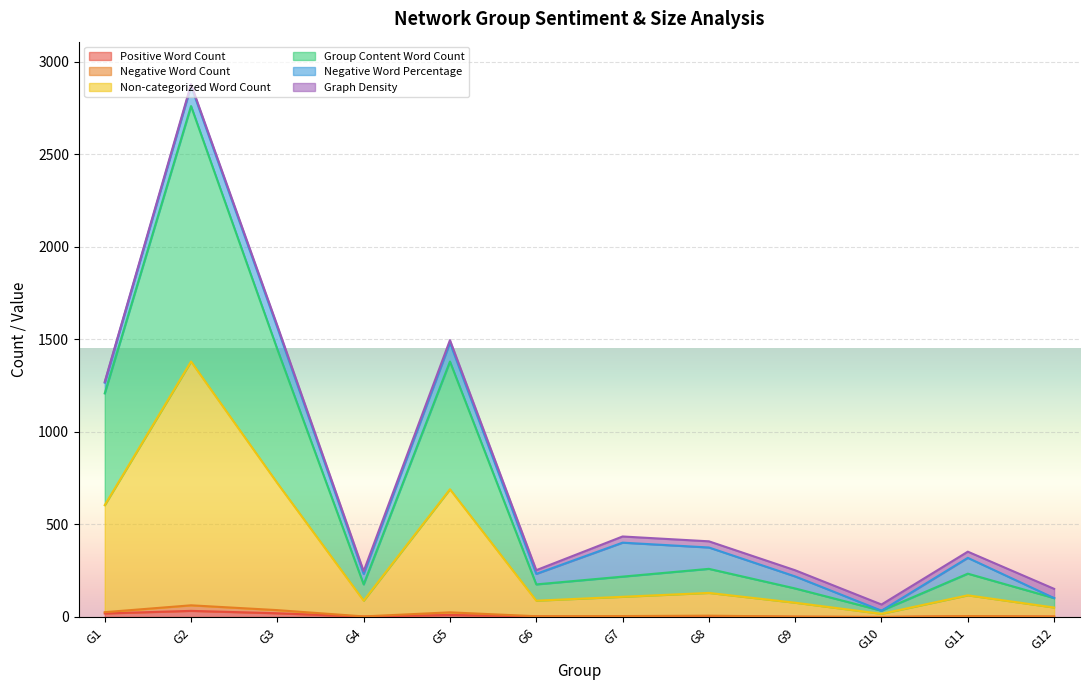

True or false: Negative Word Count and Non-categorized Word Count cross at least once.

False